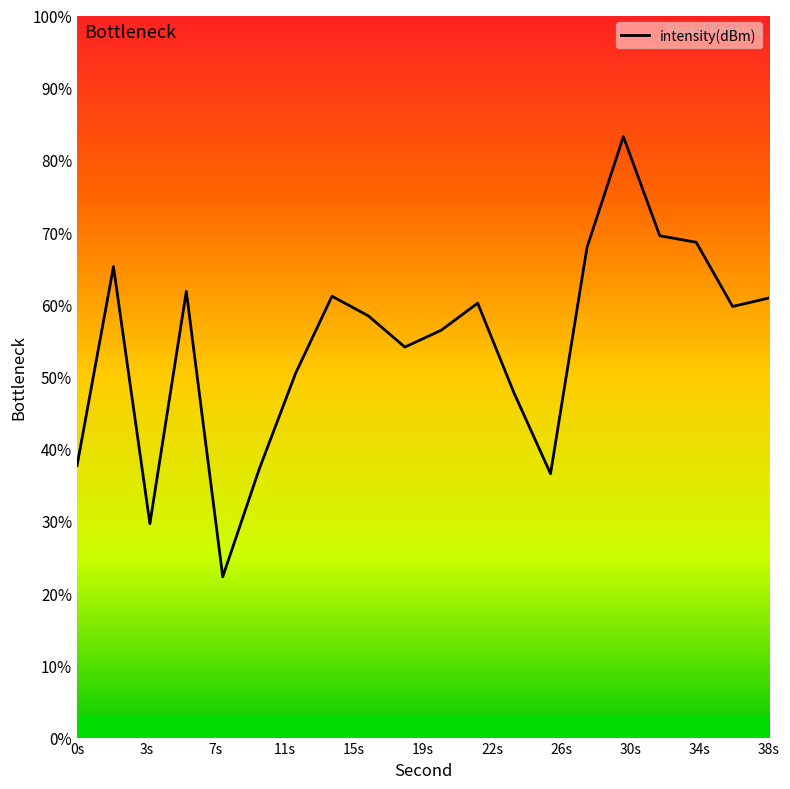

How many points are lower than both their immediate neighbors (excluding endpoints)?

5